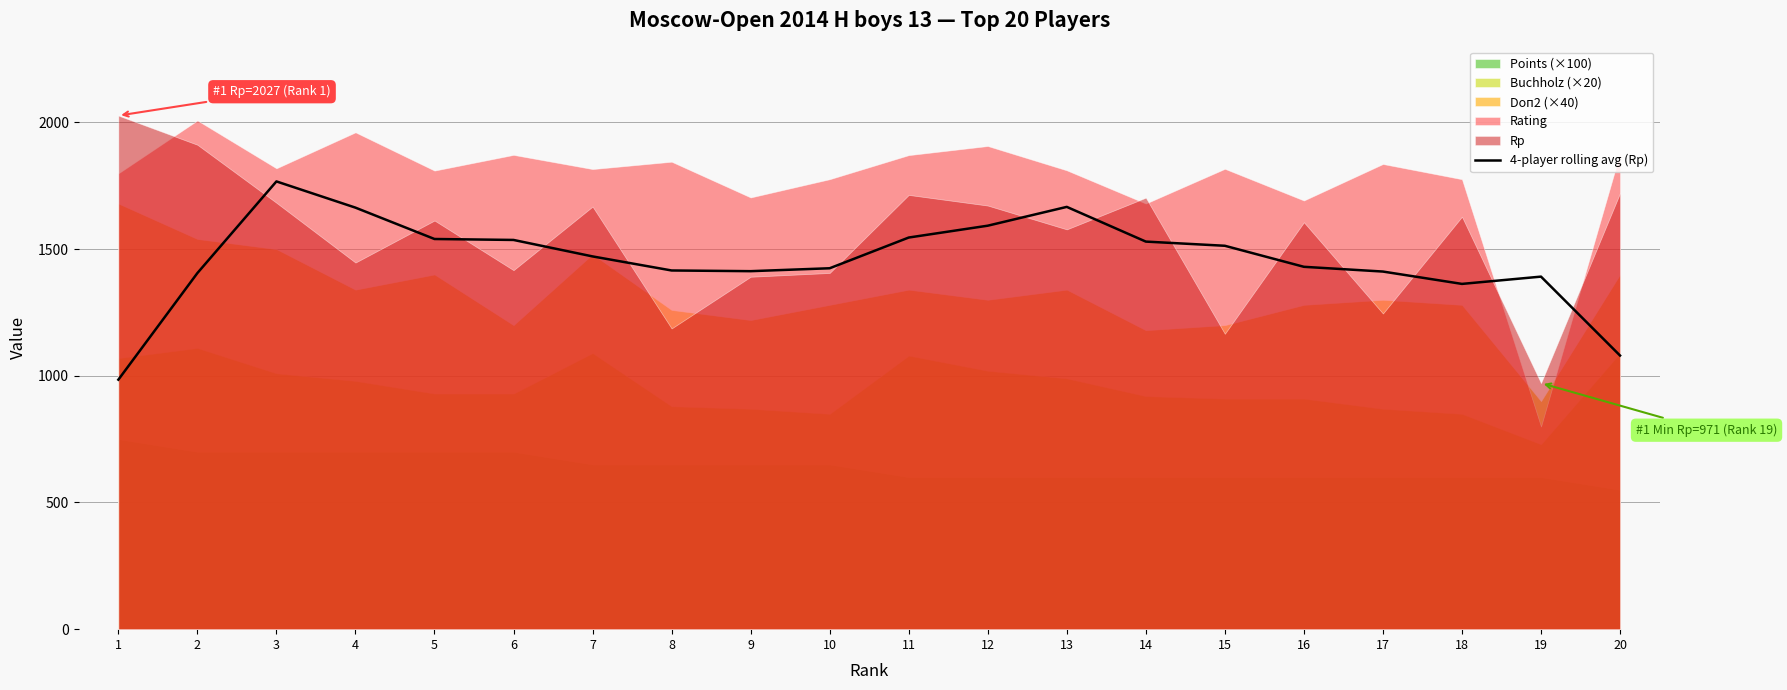

Between 10 and 18, which is larger?

10